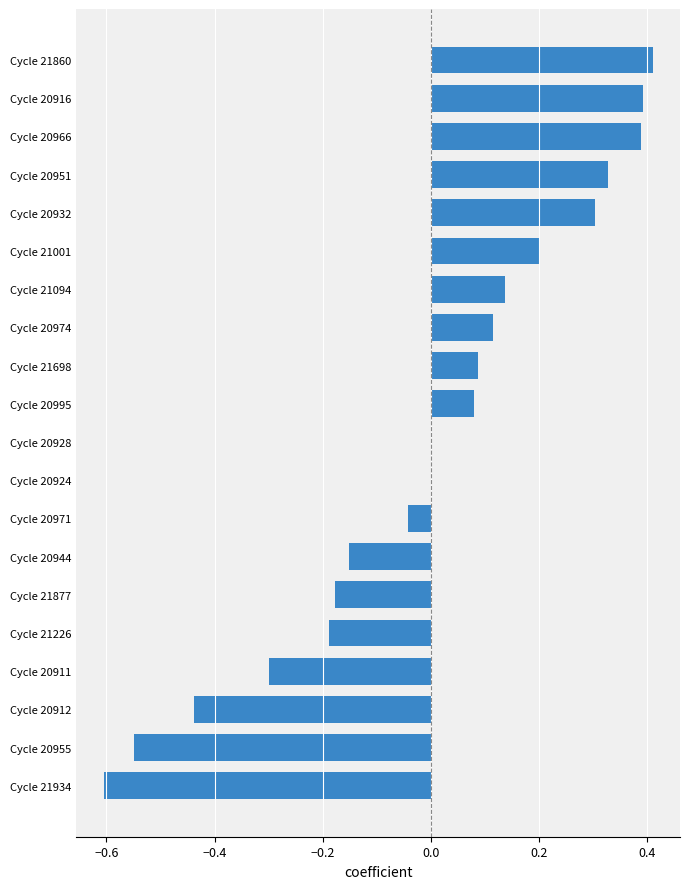

How many series are shown in this chart?

1